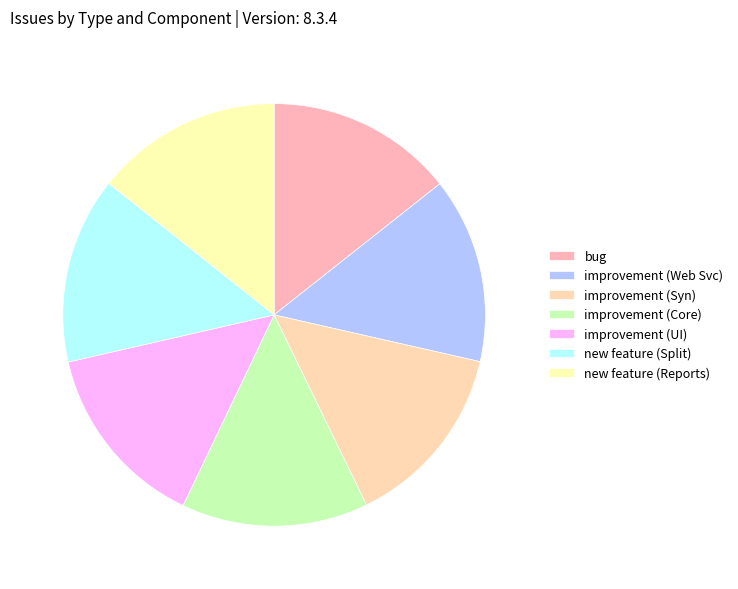

Rank the categories by value from lowest to highest.

improvement, improvement, new feature, improvement, new feature, improvement, bug